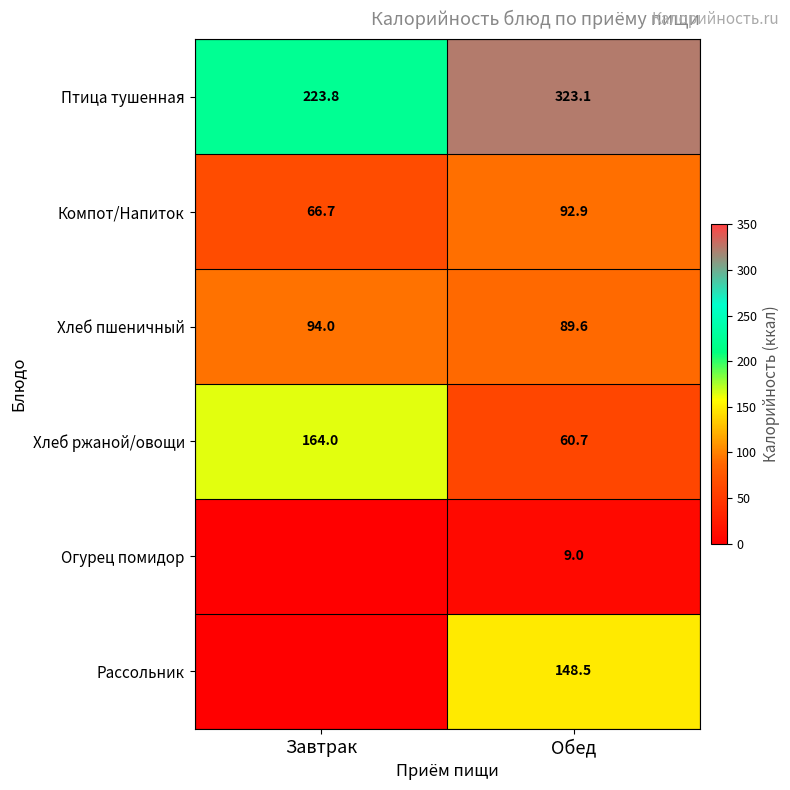

Rank the series at Обед from lowest to highest value.

Огурец помидор, Хлеб ржаной/овощи, Хлеб пшеничный, Компот/Напиток, Рассольник, Птица тушенная